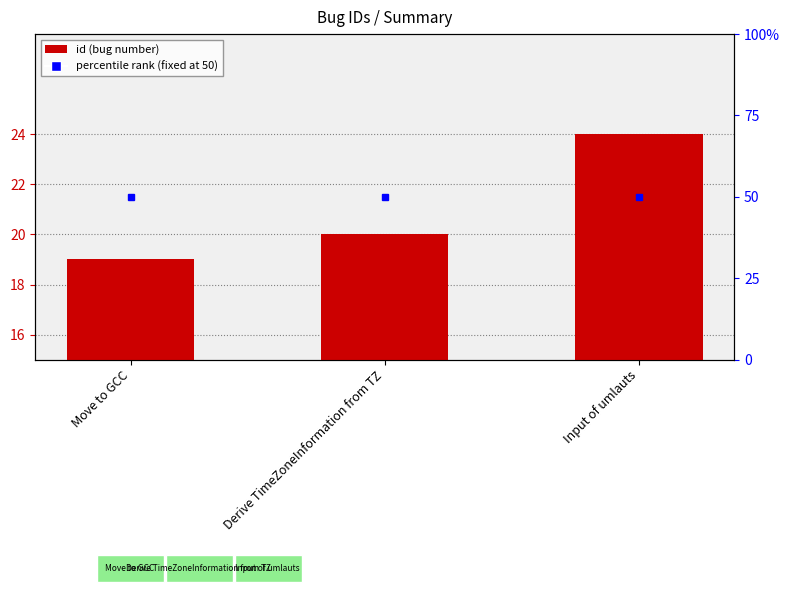

How many values are between 19 and 24?

3